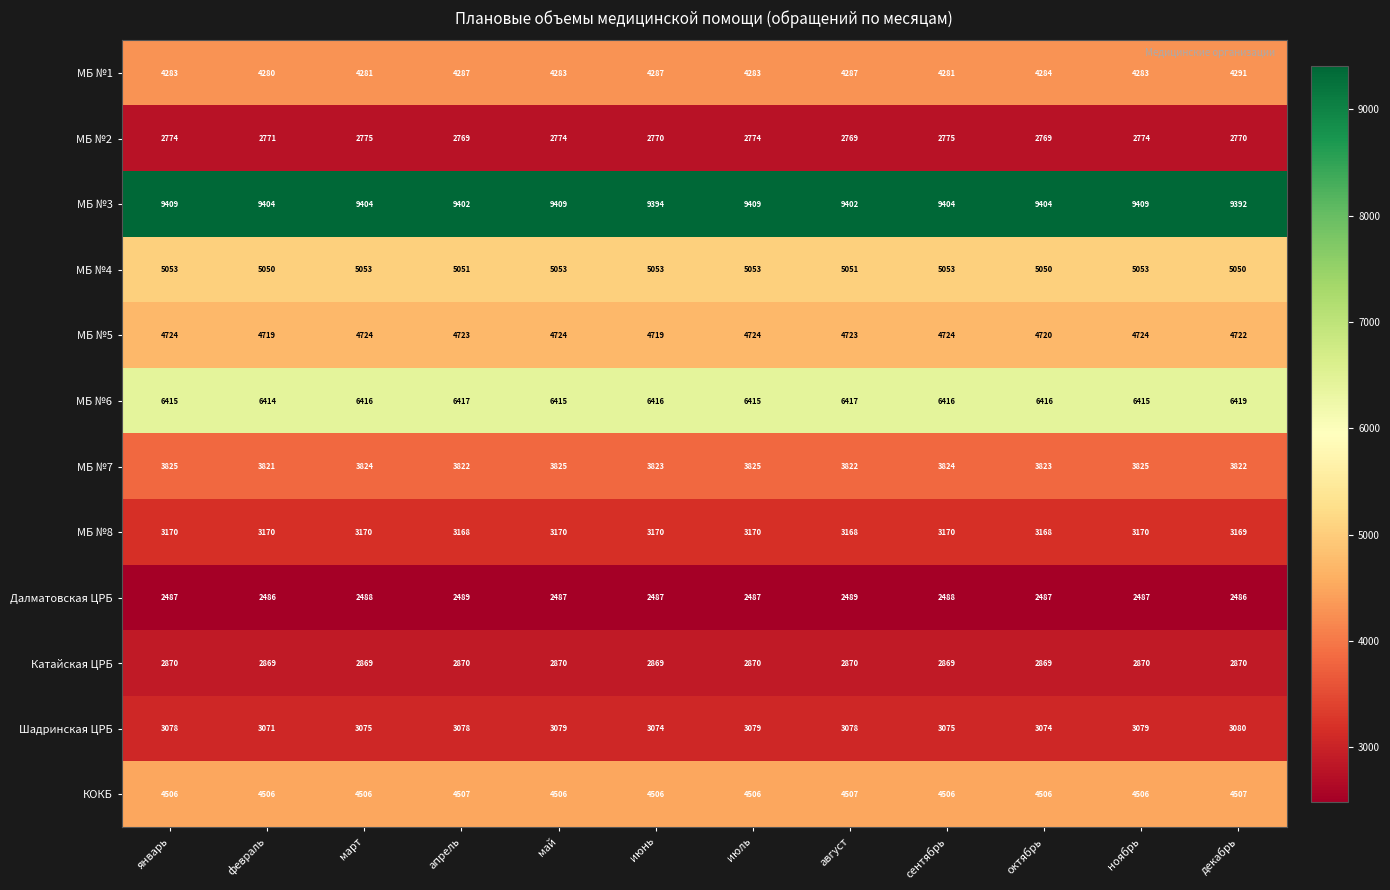

How many values in the МБ №6 series are below 6416?

5